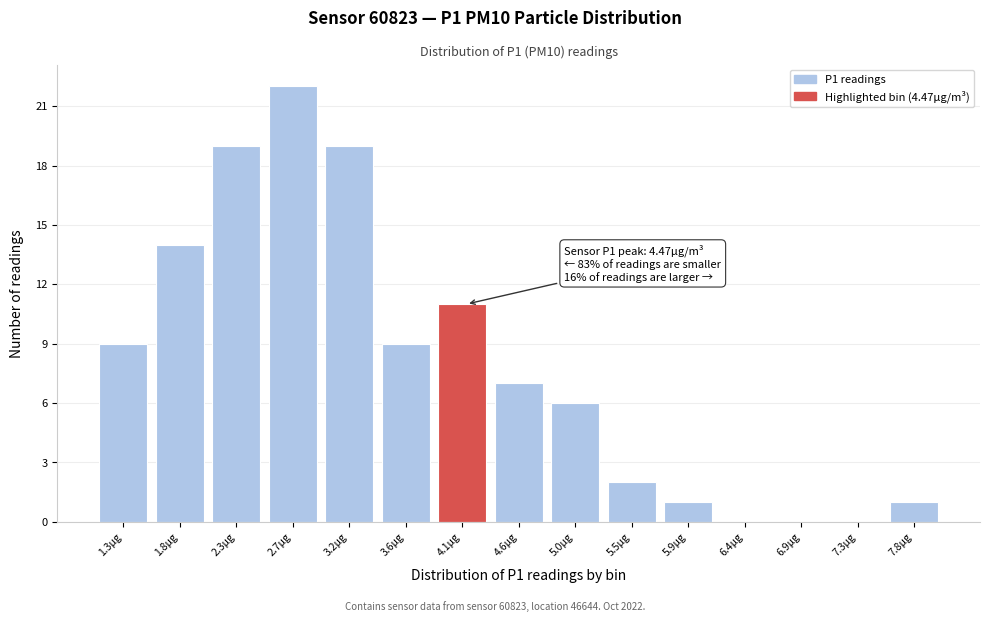

Reading left to right, extract all data points from this chart.

1.3µg=9	1.8µg=14	2.3µg=19	2.7µg=22	3.2µg=19	3.6µg=9	4.1µg=11	4.6µg=7	5.0µg=6	5.5µg=2	5.9µg=1	6.4µg=0	6.9µg=0	7.3µg=0	7.8µg=1